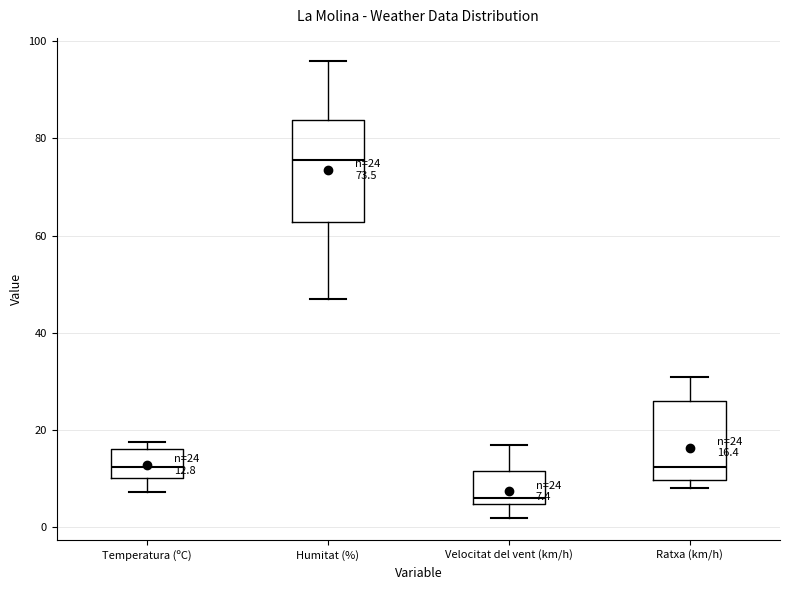

Comparing the boxes themselves (not the whiskers), which one is the tallest?

Humitat (%)